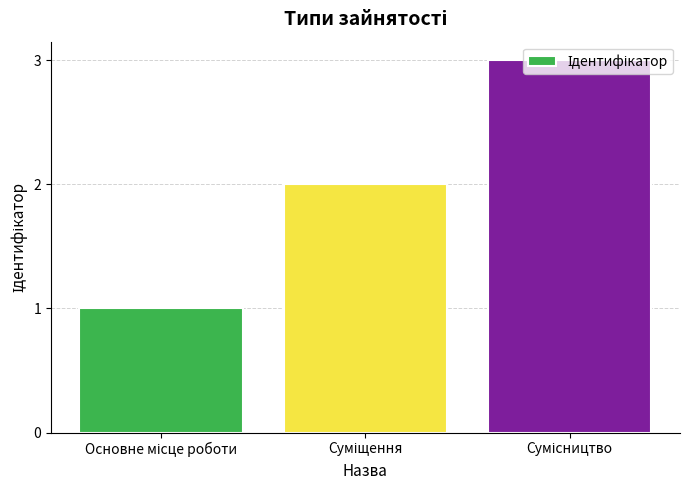

What is the difference between the maximum and second lowest values?

1